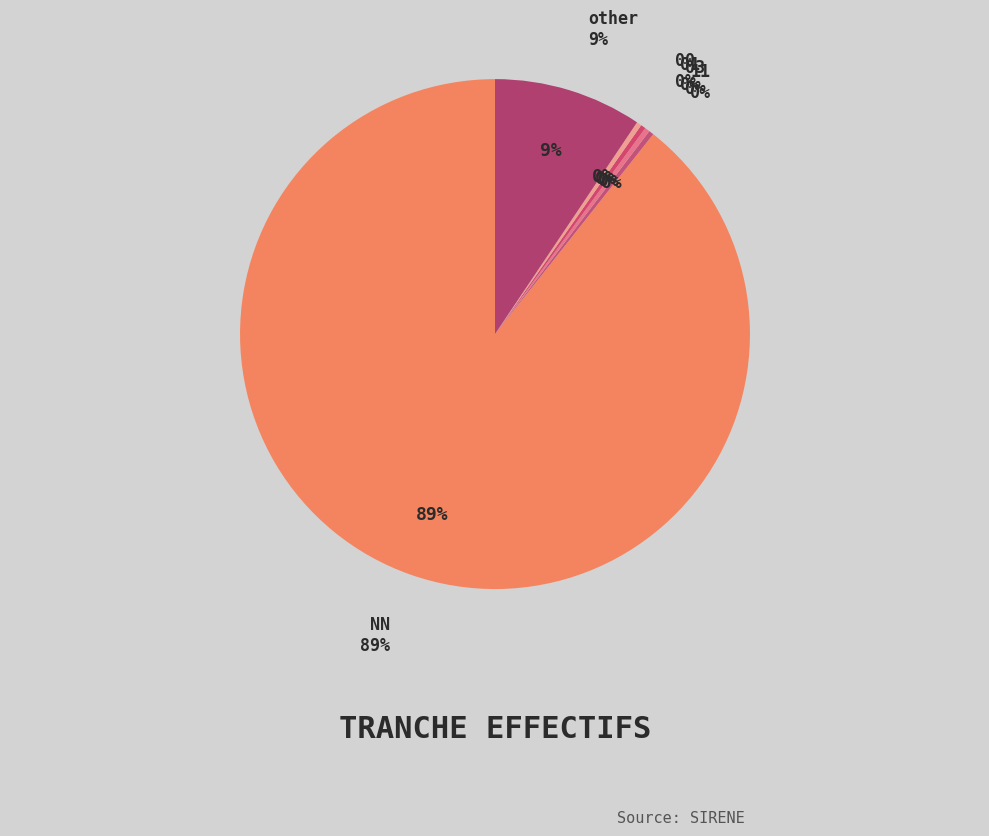

Is the sum of other and 11 greater than half?

No